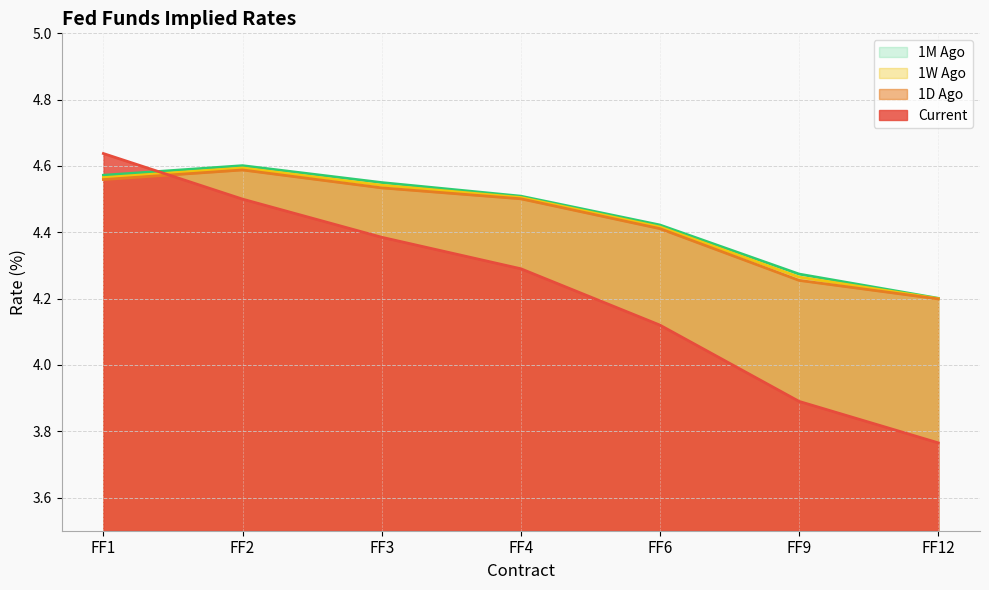

Is it true that Current equals 6.9 at FF1?

False